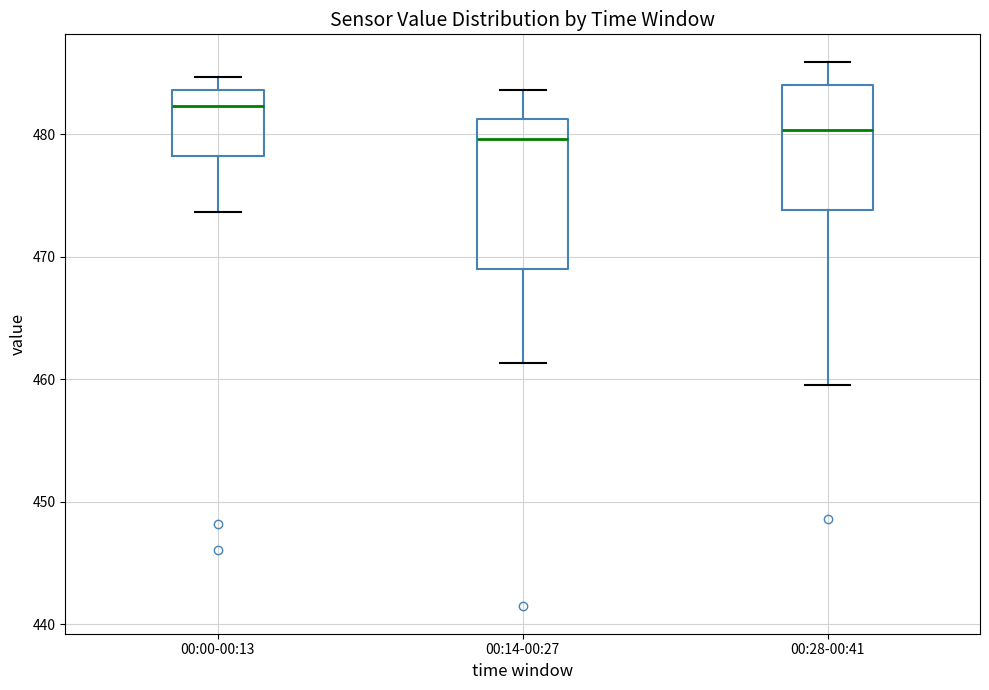

Where does the upper whisker of the box for 00:14-00:27 end on the y-axis? The values are not printed on the chart, so give them approximately, as read against the axis.

484